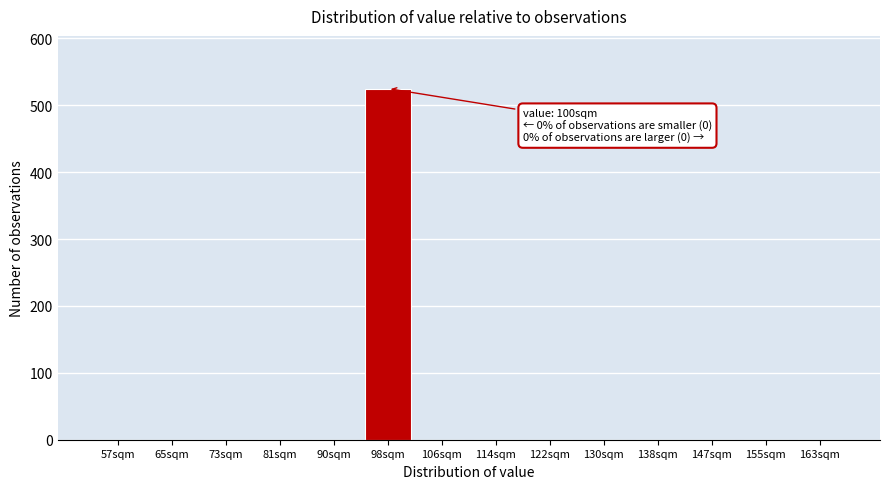

Reading left to right, list all the values displayed in this chart.

57sqm=0	65sqm=0	73sqm=0	81sqm=0	90sqm=0	98sqm=525	106sqm=0	114sqm=0	122sqm=0	130sqm=0	138sqm=0	147sqm=0	155sqm=0	163sqm=0